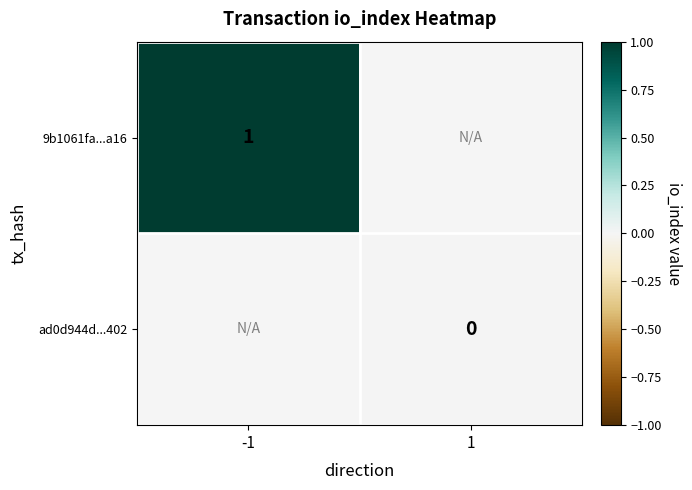

The 9b1061fa...a16 series shows 2 at -1. True or false?

False